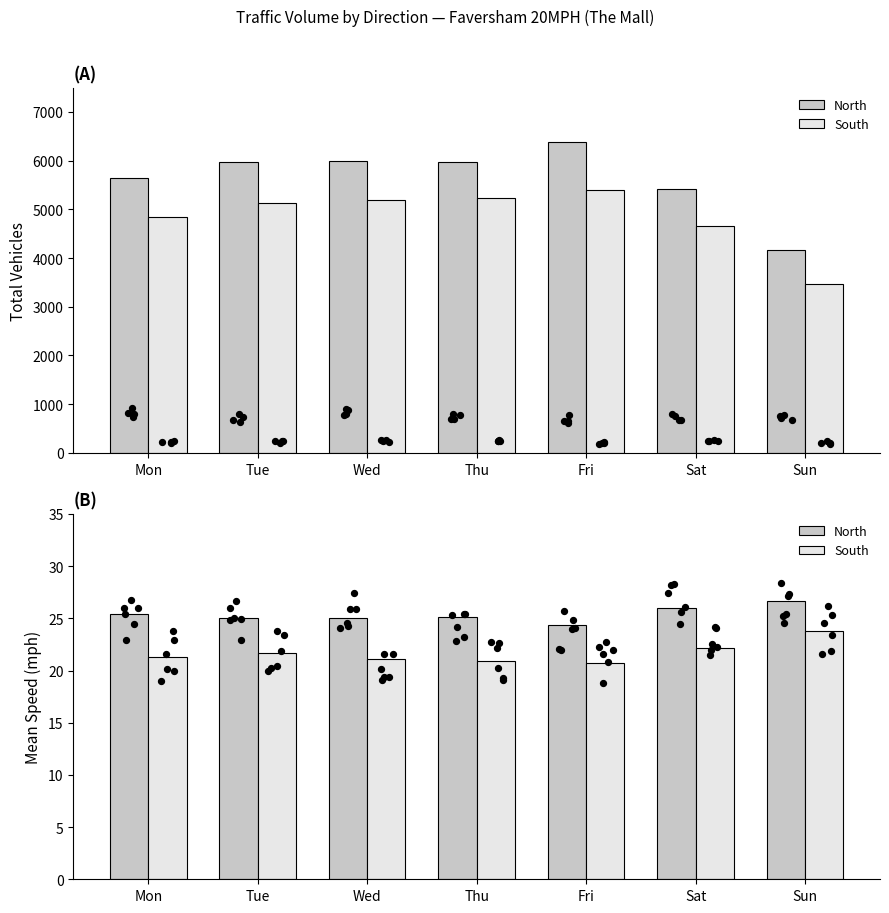

What are all the series names shown in the legend?

North, South